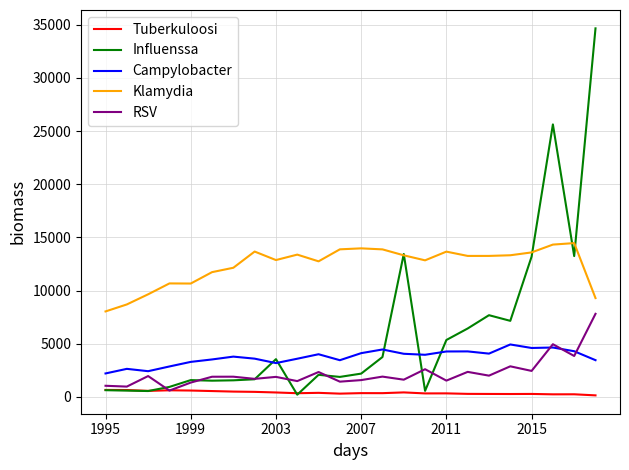

True or false: Influenssa has more than 0 points higher than both neighbors.

True